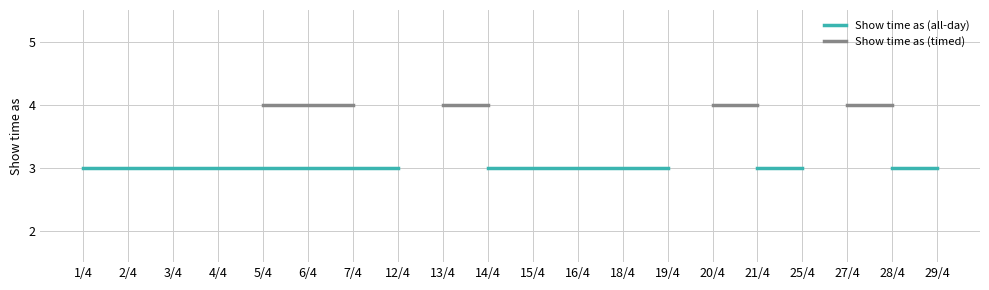

Is this an area chart (filled region under the line)?

No